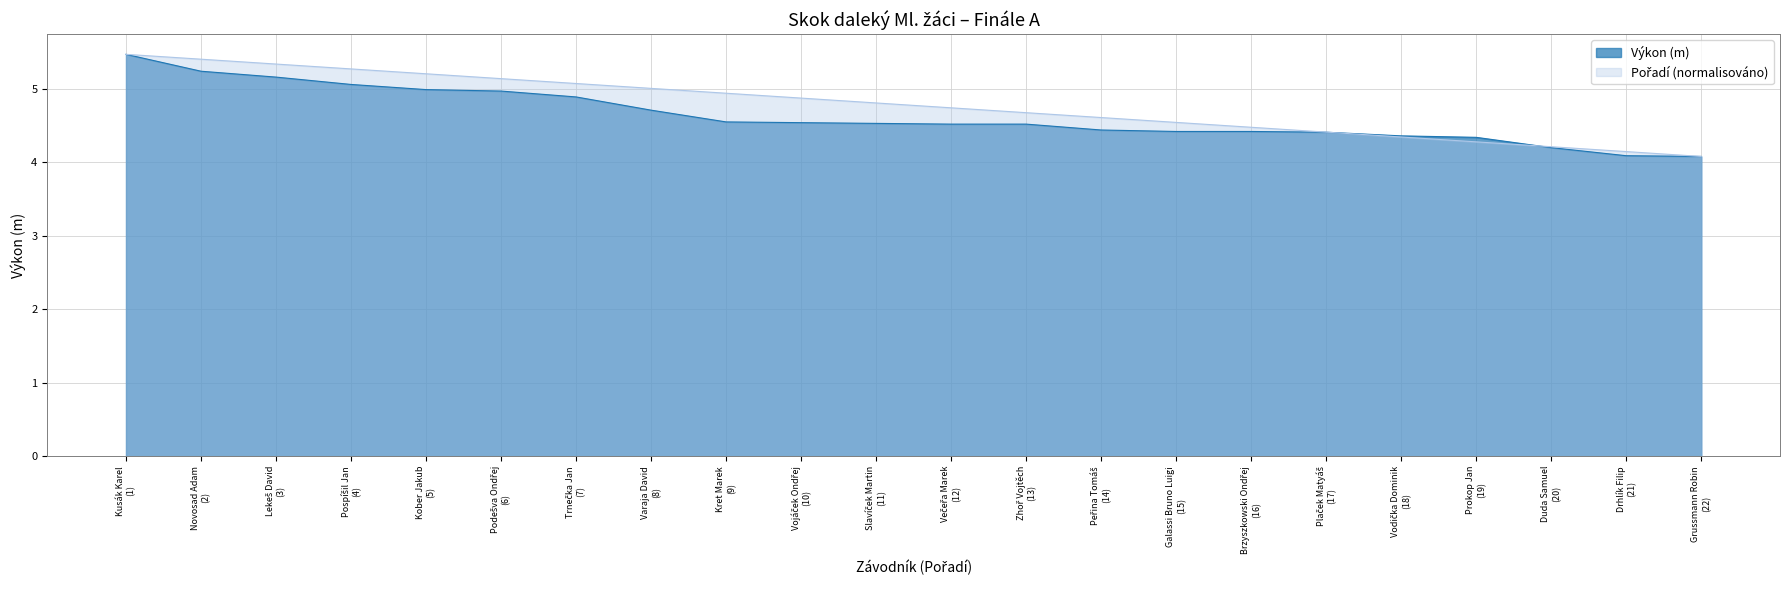

What is the sum of all Pořadí values?

105.0